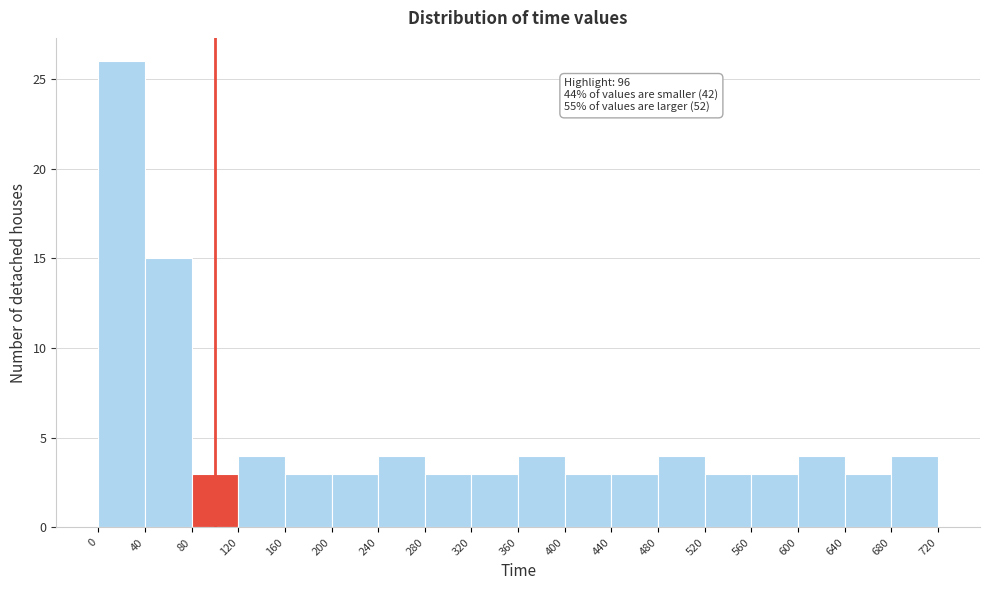

Over which range of the x-axis is the bar tallest?

0 to 40